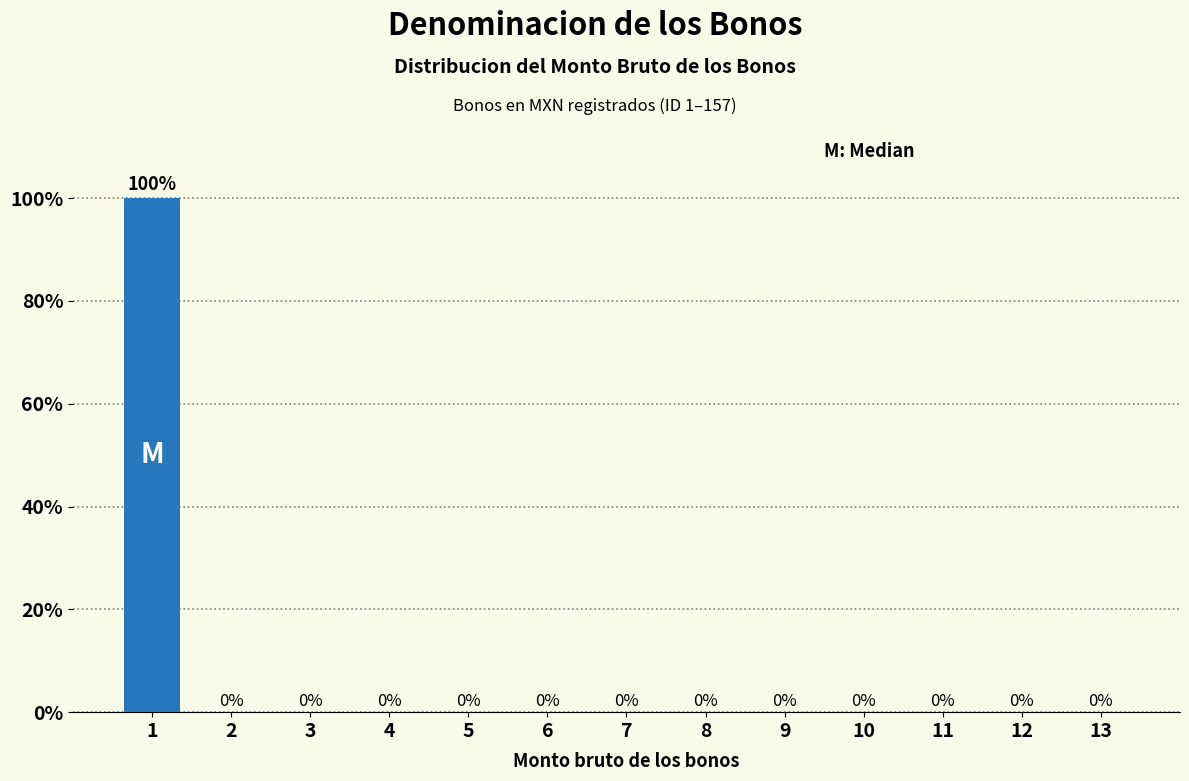

Reading left to right, transcribe all the data shown in this chart.

1=100	2=0	3=0	4=0	5=0	6=0	7=0	8=0	9=0	10=0	11=0	12=0	13=0